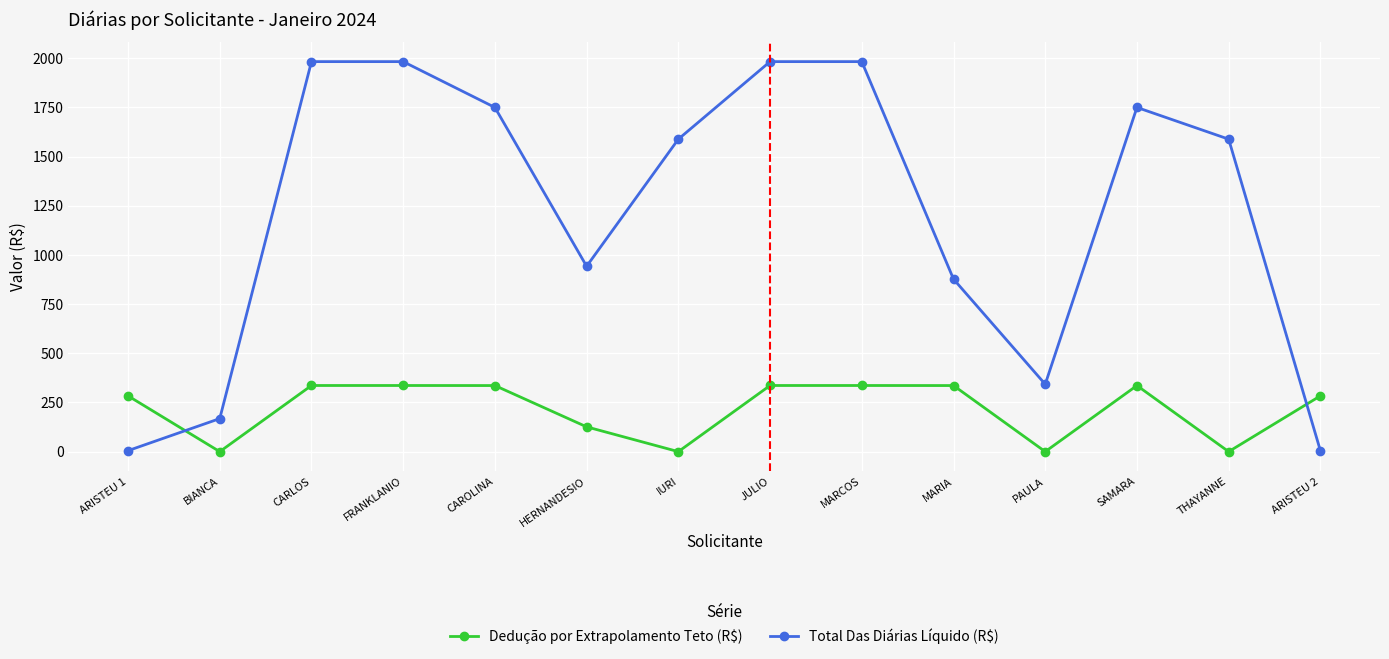

What is the maximum value for Dedução por Extrapolamento Teto (R$)?

336.3